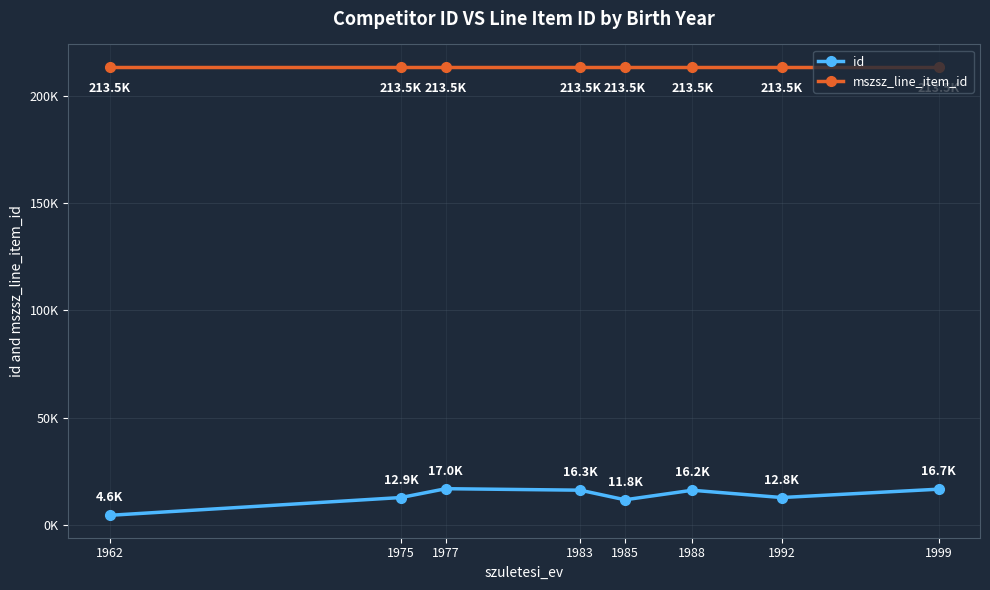

Which category has the lowest value in the id series?

1962